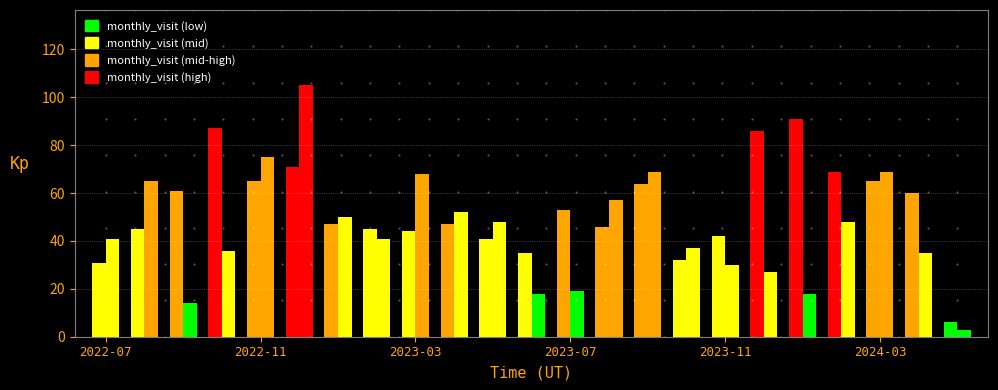

Reading right to left, what are all the values shown in this chart?

monthly_visit: 6	60	65	69	91	86	42	32	64	46	53	35	41	47	44	45	47	71	65	87	61	45	31
monthly_download_resource: 3	35	69	48	18	27	30	37	69	57	19	18	48	52	68	41	50	105	75	36	14	65	41